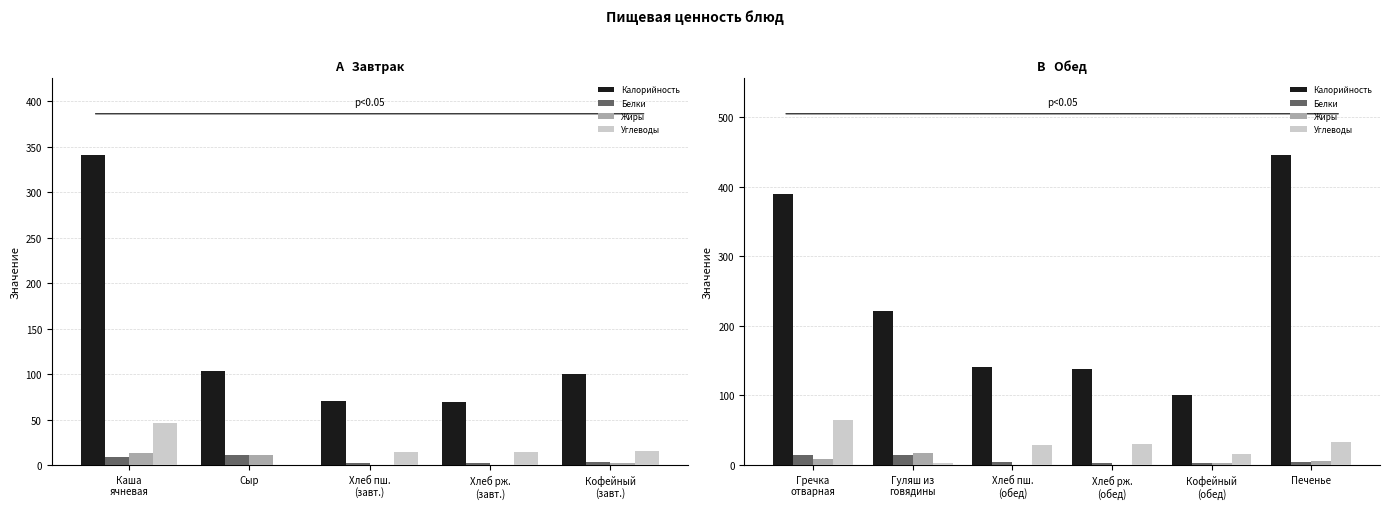

What position from the left is Хлеб рж. (обед)?

4